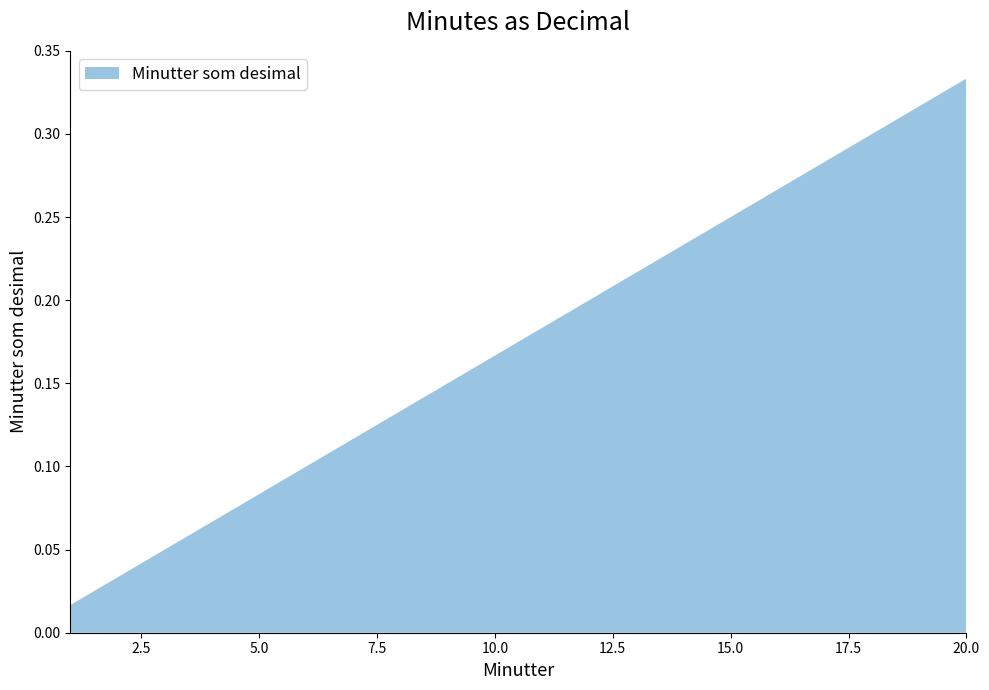

Reading left to right, list all the values displayed in this chart.

1=0.0	2=0.0	3=0.1	4=0.1	5=0.1	6=0.1	7=0.1	8=0.1	9=0.1	10=0.2	11=0.2	12=0.2	13=0.2	14=0.2	15=0.2	16=0.3	17=0.3	18=0.3	19=0.3	20=0.3